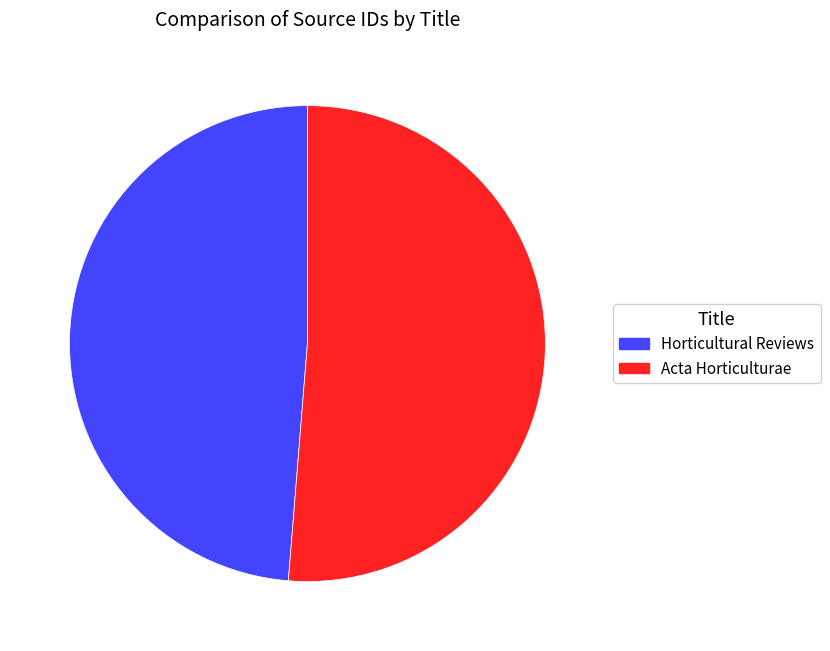

Which slice represents more than half of the pie?

Acta Horticulturae